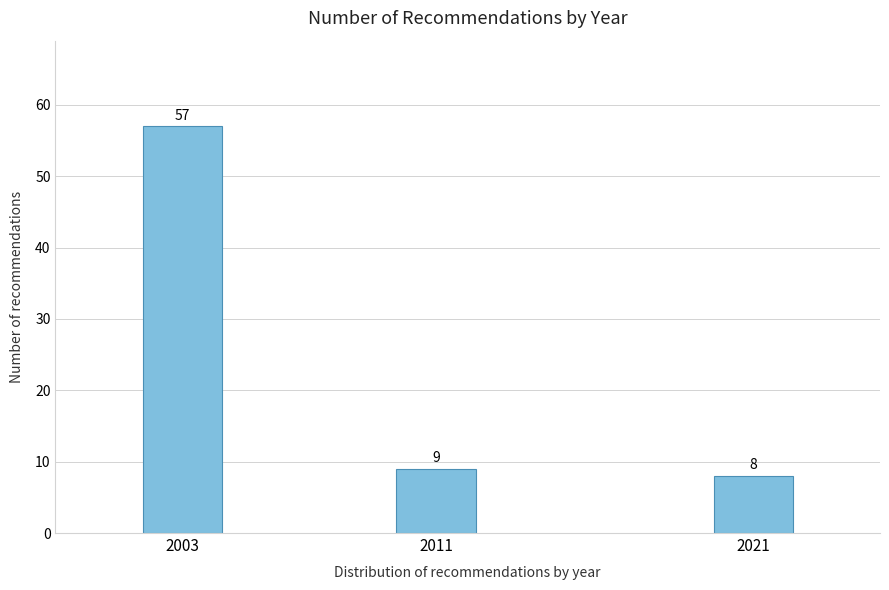

Reading left to right, list all the values displayed in this chart.

57	9	8